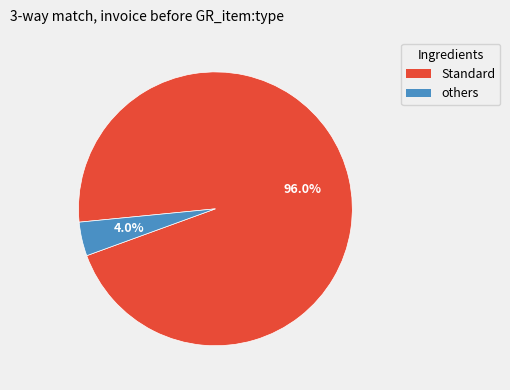

Count the number of slices in the pie.

2